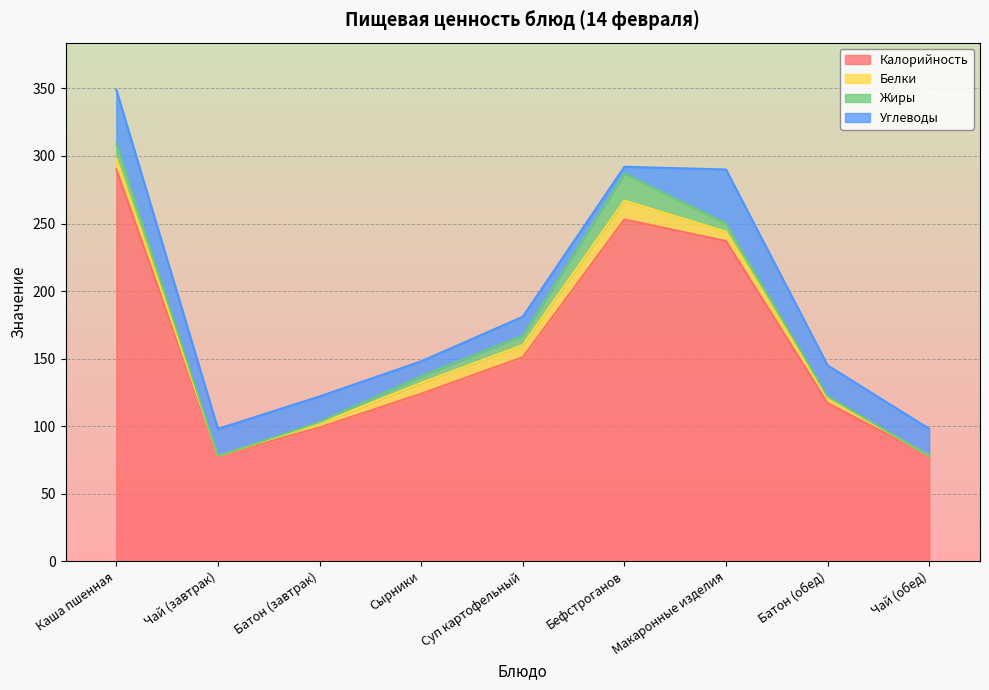

Reading left to right, transcribe all the data shown in this chart.

Калорийность: 290	78	99	124	151	253	237	117	78
Белки: 8	0	3	8	9	14	7	4	0
Жиры: 11	0	1	5	7	20	6	1	0
Углеводы: 40	20	19	11	14	5	40	23	20